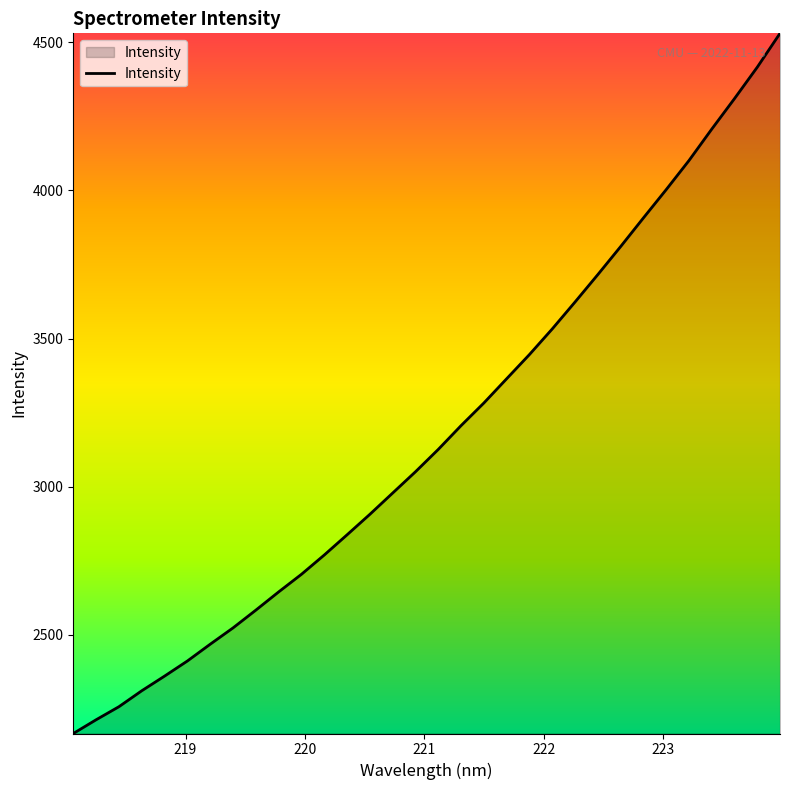

True or false: the data has more than 1 interior local peaks.

False